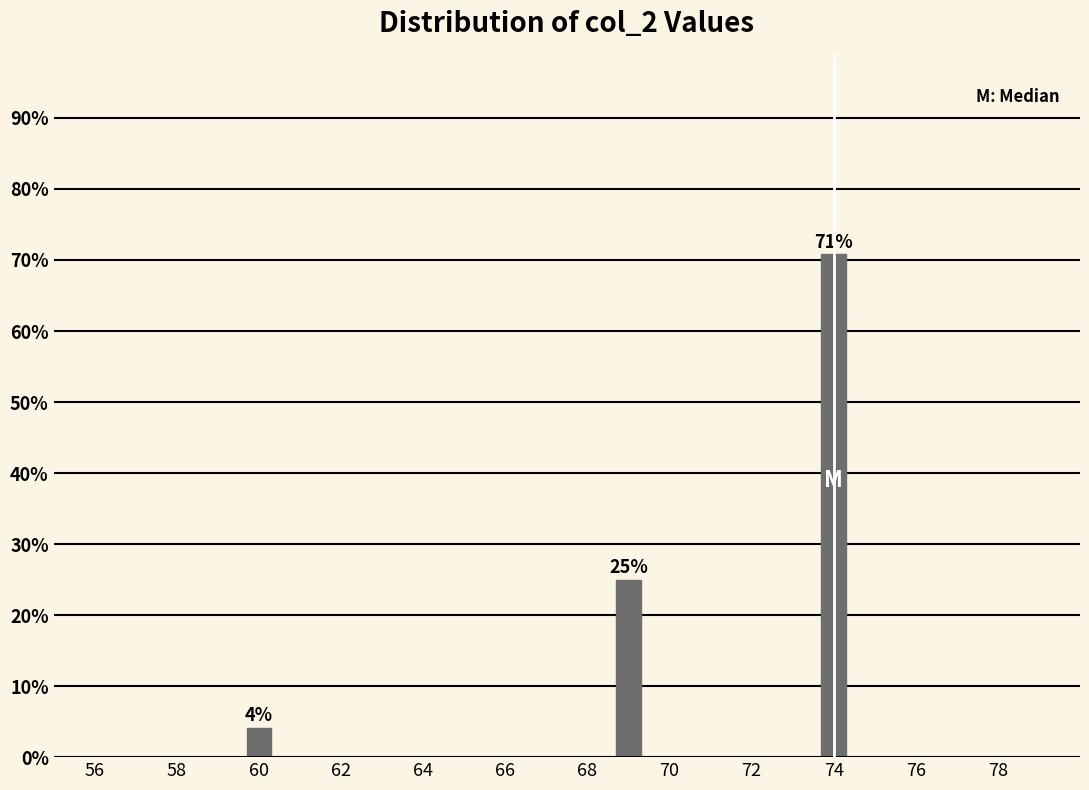

Which label corresponds to the smallest value in the chart?

60